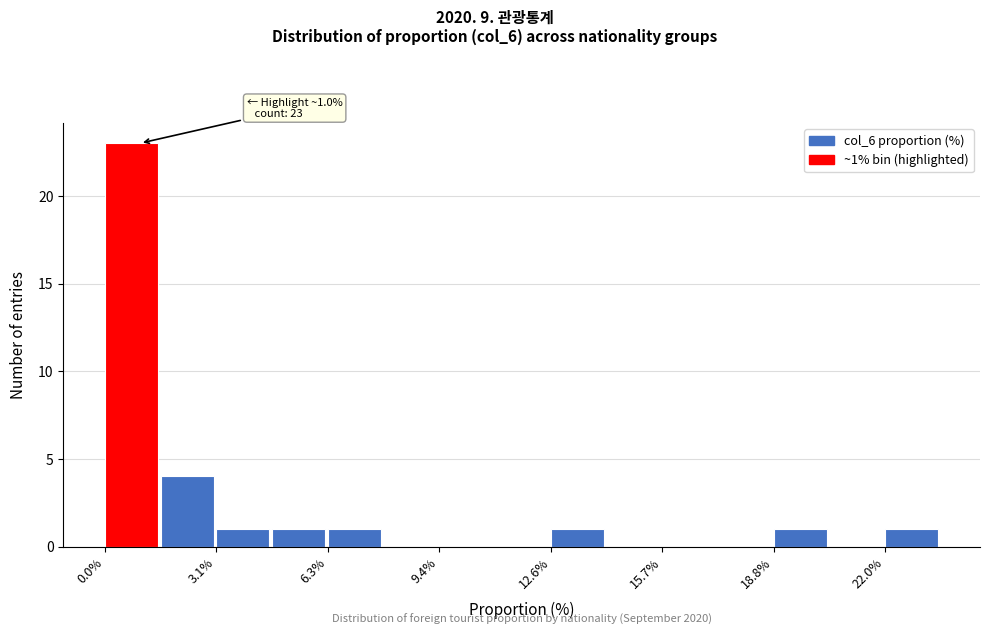

Read against the x-axis, roughly where is the centre of the tallest bar?

1.0